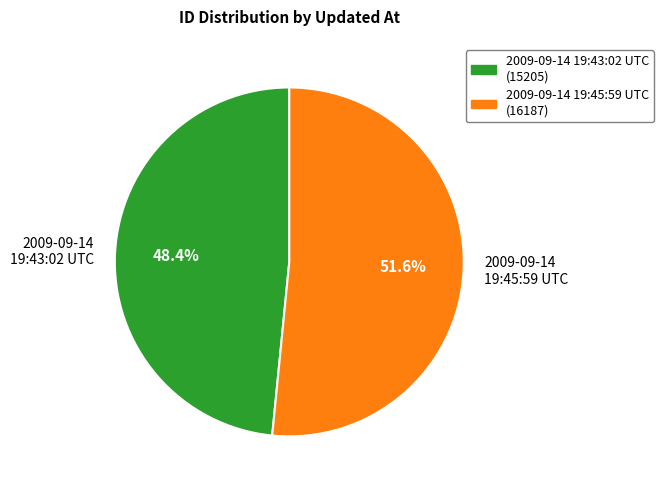

What is the smallest slice in the pie chart?

2009-09-14 19:43:02 UTC